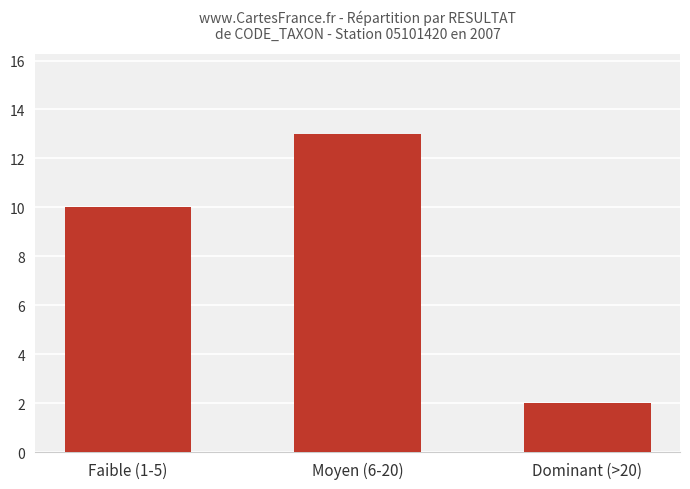

What is the difference between the values at Dominant (>20) and Faible (1-5)?

8